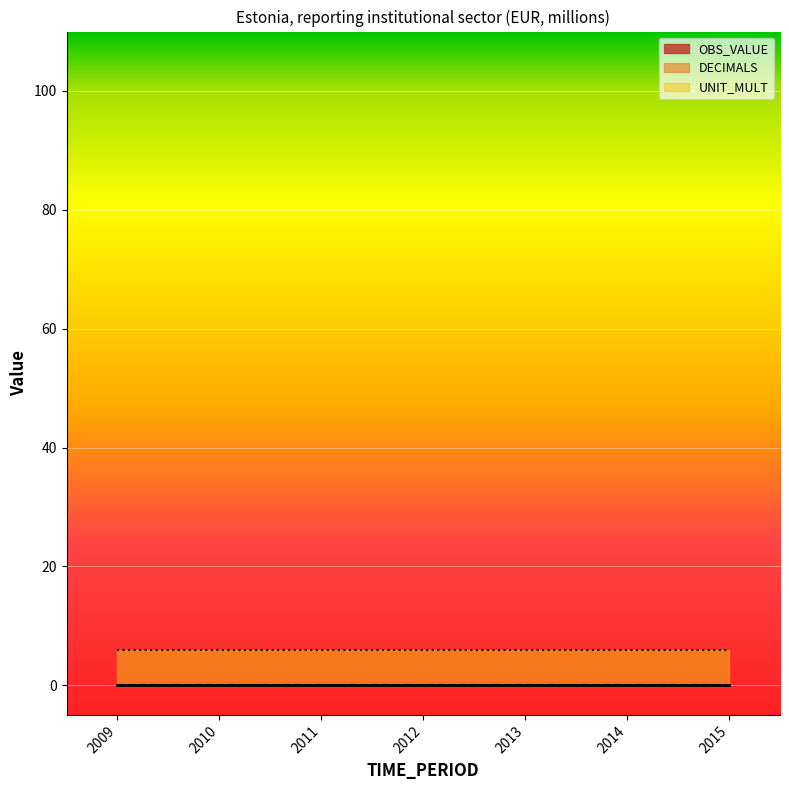

Where is UNIT_MULT nearest to the value 6?

2009